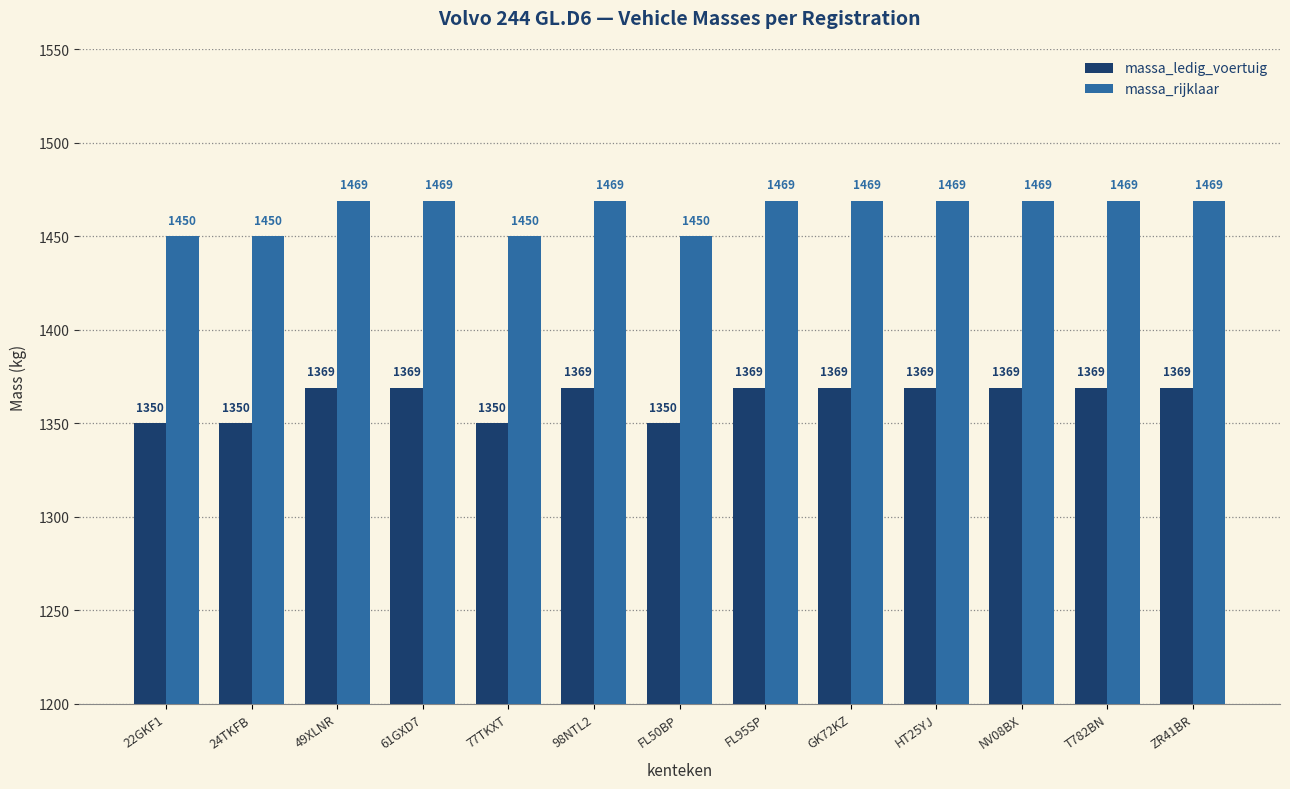

What is the total value across all series at 49XLNR?

2838